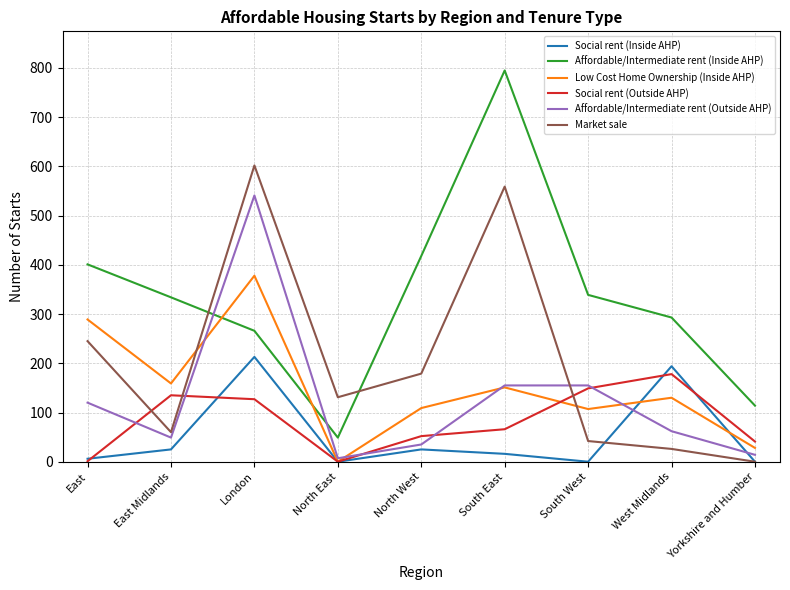

In Affordable/Intermediate rent (Outside AHP), how many points are lower than both neighbors (excluding endpoints)?

2